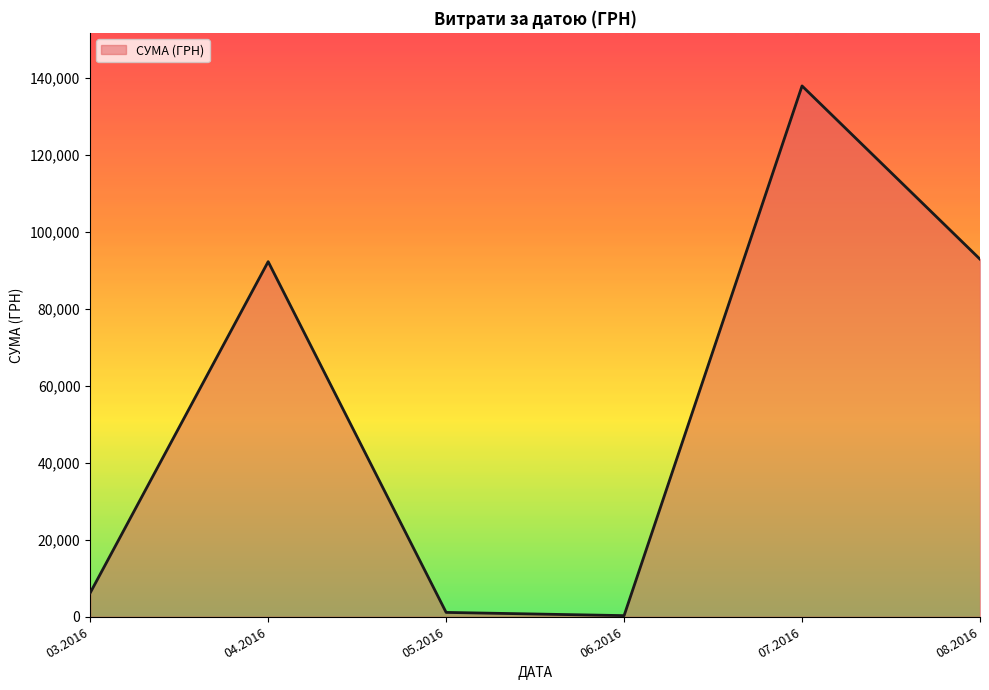

Between 03.2016 and 08.2016, which is larger?

08.2016